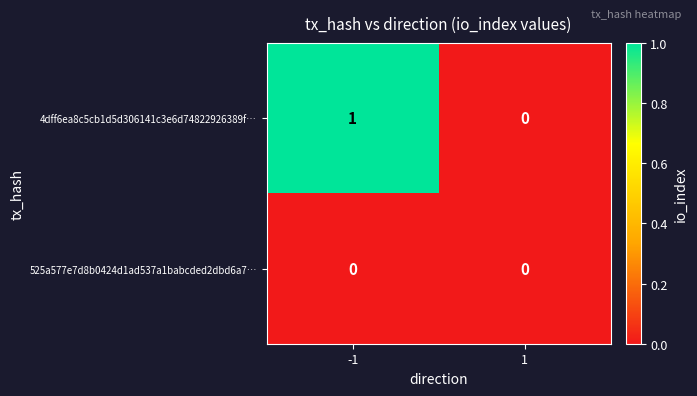

Reading left to right, transcribe all the data shown in this chart.

4dff6ea8c5cb1d5d306141c3e6d74822926389f…: 1	0
525a577e7d8b0424d1ad537a1babcded2dbd6a7…: 0	0